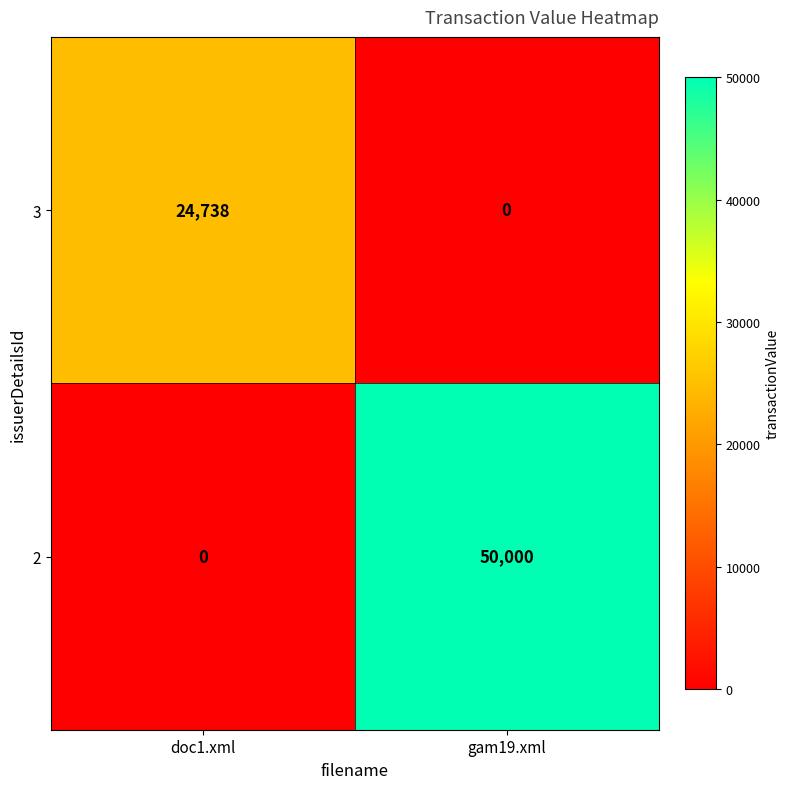

Where is 2 nearest to the value 25000?

doc1.xml